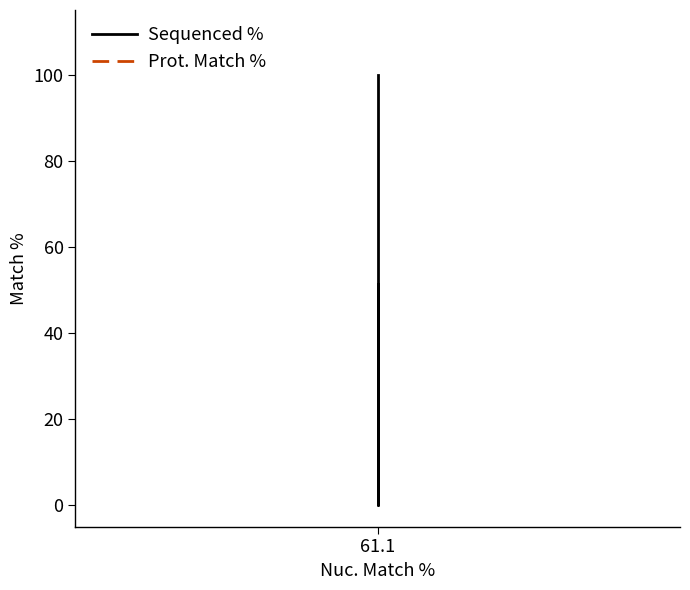

How many data points in Sequenced % are less than 51?

1